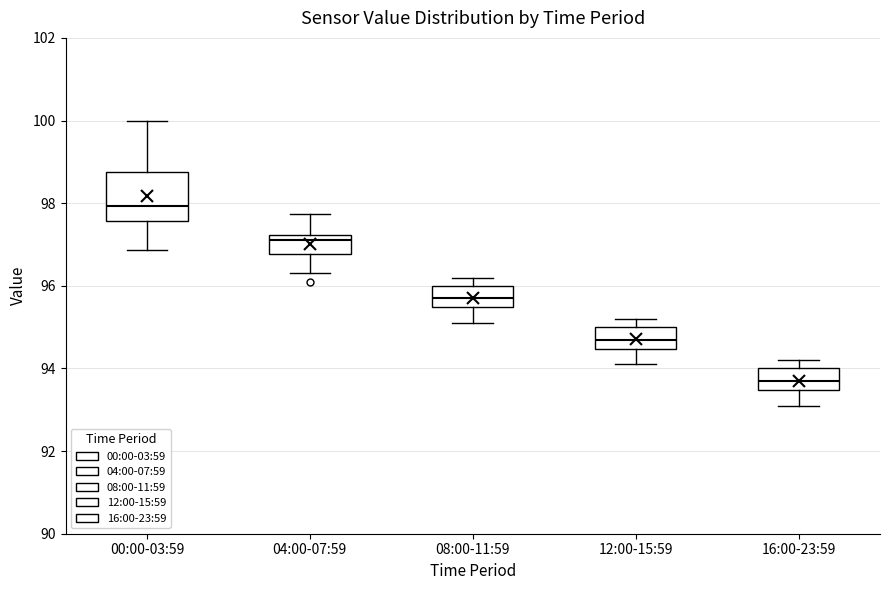

Where does the upper whisker of the box for 04:00-07:59 end on the y-axis? The values are not printed on the chart, so give them approximately, as read against the axis.

97.8